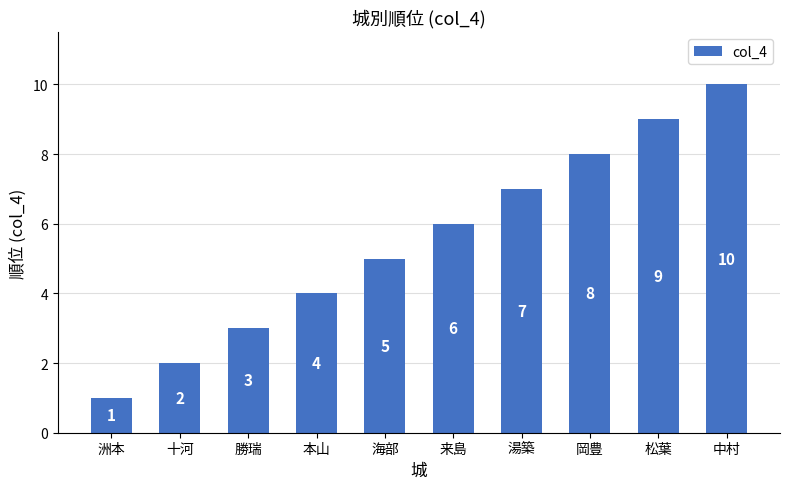

Read the value at 中村.

10